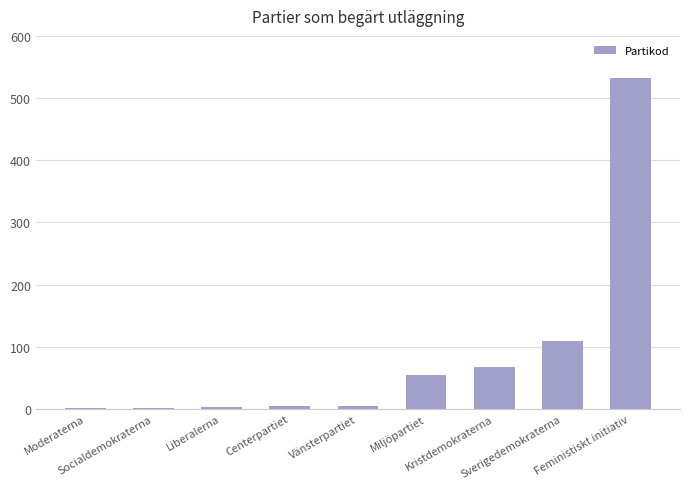

What is the maximum value shown in the chart?

532